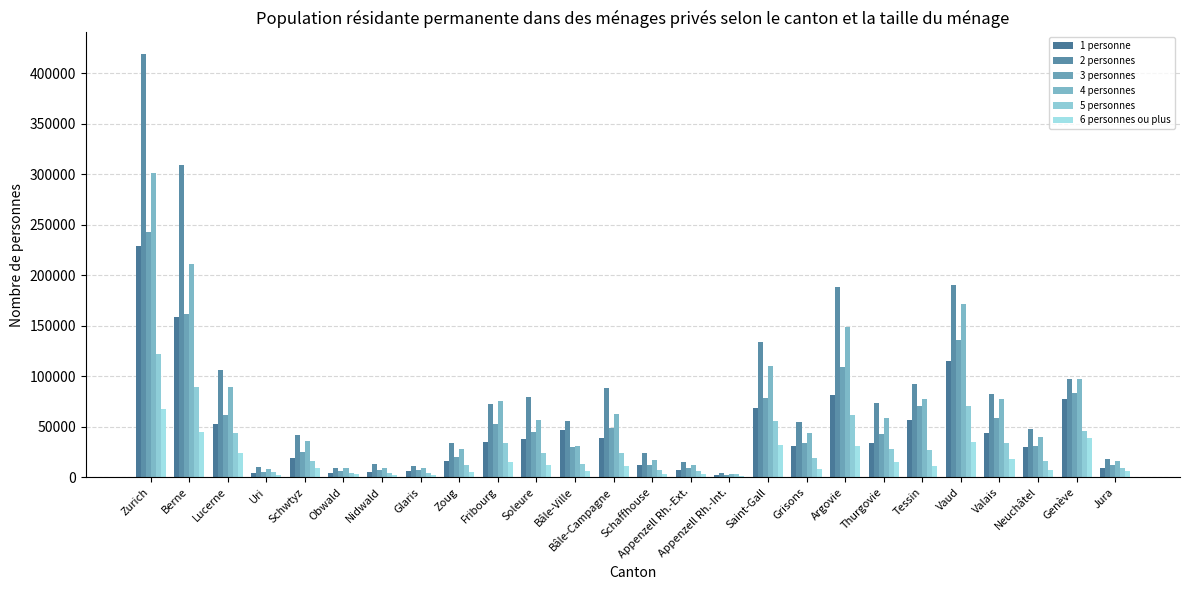

Reading left to right, list all the values displayed in this chart.

1 personne: Zurich=229168	Berne=158772	Lucerne=53157	Uri=4198	Schwtyz=19161	Obwald=4464	Nidwald=5411	Glaris=5631	Zoug=15599	Fribourg=34644	Soleure=37900	Bâle-Ville=46577	Bâle-Campagne=39136	Schaffhouse=12558	Appenzell Rh.-Ext.=7307	Appenzell Rh.-Int.=1754	Saint-Gall=68554	Grisons=30641	Argovie=81835	Thurgovie=34047	Tessin=57003	Vaud=114655	Valais=43541	Neuchâtel=29503	Genève=77068	Jura=8647
2 personnes: Zurich=419500	Berne=309556	Lucerne=106026	Uri=9834	Schwtyz=42108	Obwald=9424	Nidwald=12588	Glaris=11288	Zoug=33388	Fribourg=72580	Soleure=79328	Bâle-Ville=56118	Bâle-Campagne=88062	Schaffhouse=23986	Appenzell Rh.-Ext.=15236	Appenzell Rh.-Int.=3792	Saint-Gall=134106	Grisons=54592	Argovie=188016	Thurgovie=73650	Tessin=92452	Vaud=190352	Valais=82808	Neuchâtel=48126	Genève=97572	Jura=17548
3 personnes: Zurich=242949	Berne=161232	Lucerne=61470	Uri=5451	Schwtyz=25149	Obwald=5757	Nidwald=7176	Glaris=6858	Zoug=20388	Fribourg=52947	Soleure=45024	Bâle-Ville=30171	Bâle-Campagne=48627	Schaffhouse=12411	Appenzell Rh.-Ext.=8616	Appenzell Rh.-Int.=2301	Saint-Gall=78612	Grisons=33789	Argovie=109257	Thurgovie=42993	Tessin=70005	Vaud=135708	Valais=58710	Neuchâtel=30720	Genève=83439	Jura=11946
4 personnes: Zurich=300968	Berne=211508	Lucerne=89152	Uri=8464	Schwtyz=35640	Obwald=8960	Nidwald=9532	Glaris=8936	Zoug=27964	Fribourg=75504	Soleure=56736	Bâle-Ville=31212	Bâle-Campagne=62736	Schaffhouse=16736	Appenzell Rh.-Ext.=11636	Appenzell Rh.-Int.=3400	Saint-Gall=110124	Grisons=43416	Argovie=148304	Thurgovie=58972	Tessin=77196	Vaud=171432	Valais=77372	Neuchâtel=40148	Genève=97040	Jura=16452
5 personnes: Zurich=121515	Berne=89225	Lucerne=44055	Uri=4695	Schwtyz=16365	Obwald=4165	Nidwald=4150	Glaris=3725	Zoug=12220	Fribourg=34065	Soleure=24405	Bâle-Ville=12825	Bâle-Campagne=23745	Schaffhouse=7260	Appenzell Rh.-Ext.=6190	Appenzell Rh.-Int.=2670	Saint-Gall=55550	Grisons=19100	Argovie=61325	Thurgovie=27900	Tessin=27370	Vaud=70415	Valais=34240	Neuchâtel=15900	Genève=45955	Jura=9125
6 personnes ou plus: Zurich=67170	Berne=44862	Lucerne=24357	Uri=2272	Schwtyz=8891	Obwald=2694	Nidwald=2141	Glaris=2161	Zoug=4926	Fribourg=15275	Soleure=11788	Bâle-Ville=6003	Bâle-Campagne=10593	Schaffhouse=3584	Appenzell Rh.-Ext.=3433	Appenzell Rh.-Int.=1556	Saint-Gall=31781	Grisons=8581	Argovie=30461	Thurgovie=15189	Tessin=11328	Vaud=34805	Valais=18164	Neuchâtel=6851	Genève=38872	Jura=6072